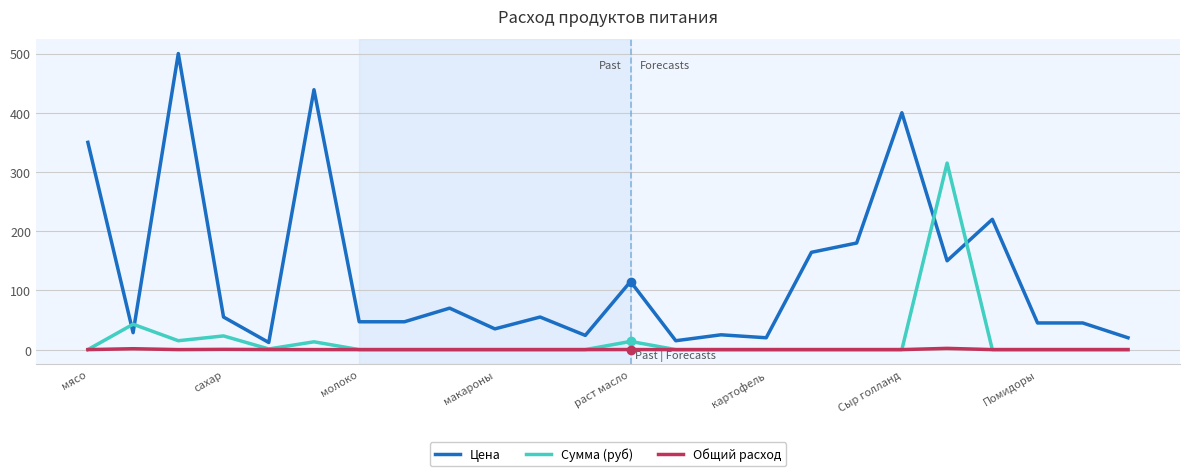

Which series ends up on top after the final intersection of Цена and Сумма (руб)?

Цена